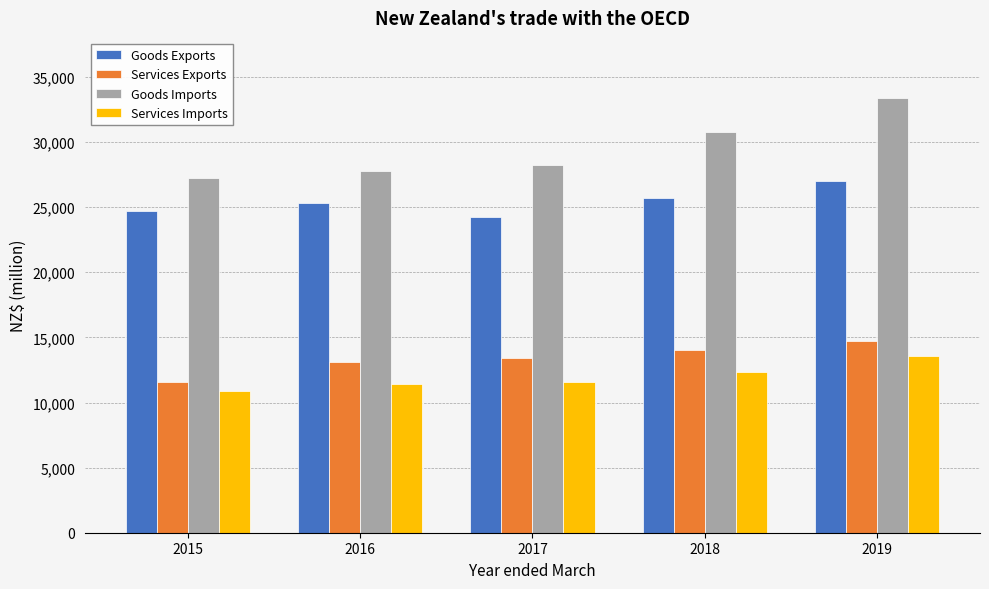

Reading left to right, extract all data points from this chart.

Goods Exports: 24685.2	25316.8	24254.0	25739.9	27006.4
Services Exports: 11575.3	13126.5	13428.5	14051.8	14723.0
Goods Imports: 27245.5	27774.7	28217.9	30749.7	33396.8
Services Imports: 10850.0	11388.5	11556.5	12353.8	13592.2